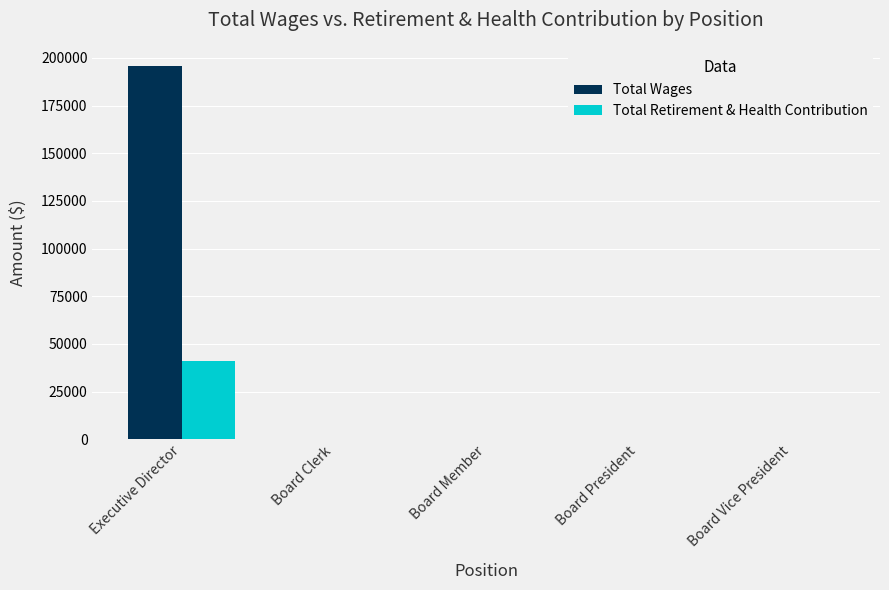

At which category is the sum across all series the highest?

Executive Director